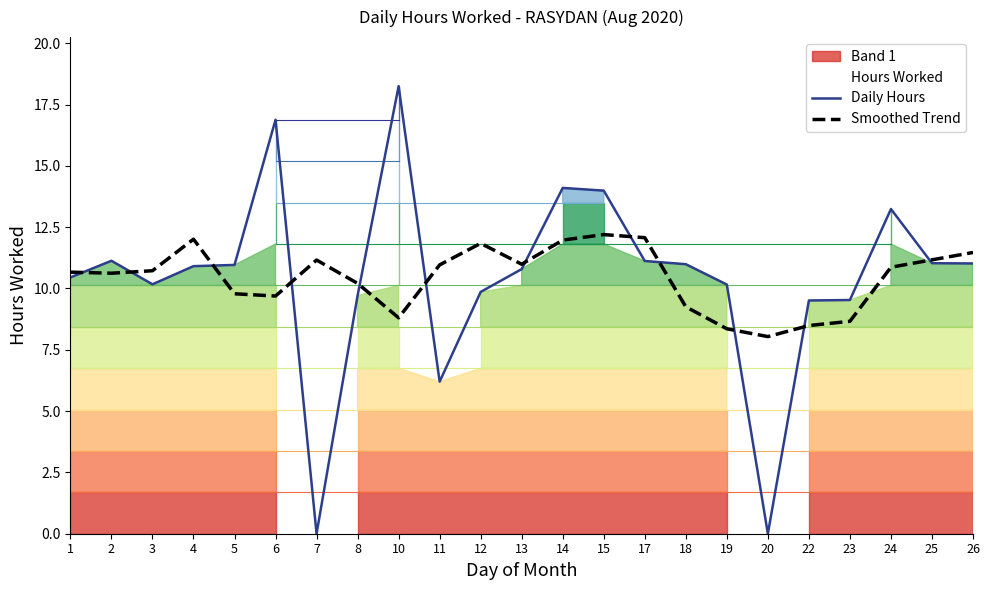

Where is the first local maximum for Daily Hours?

2